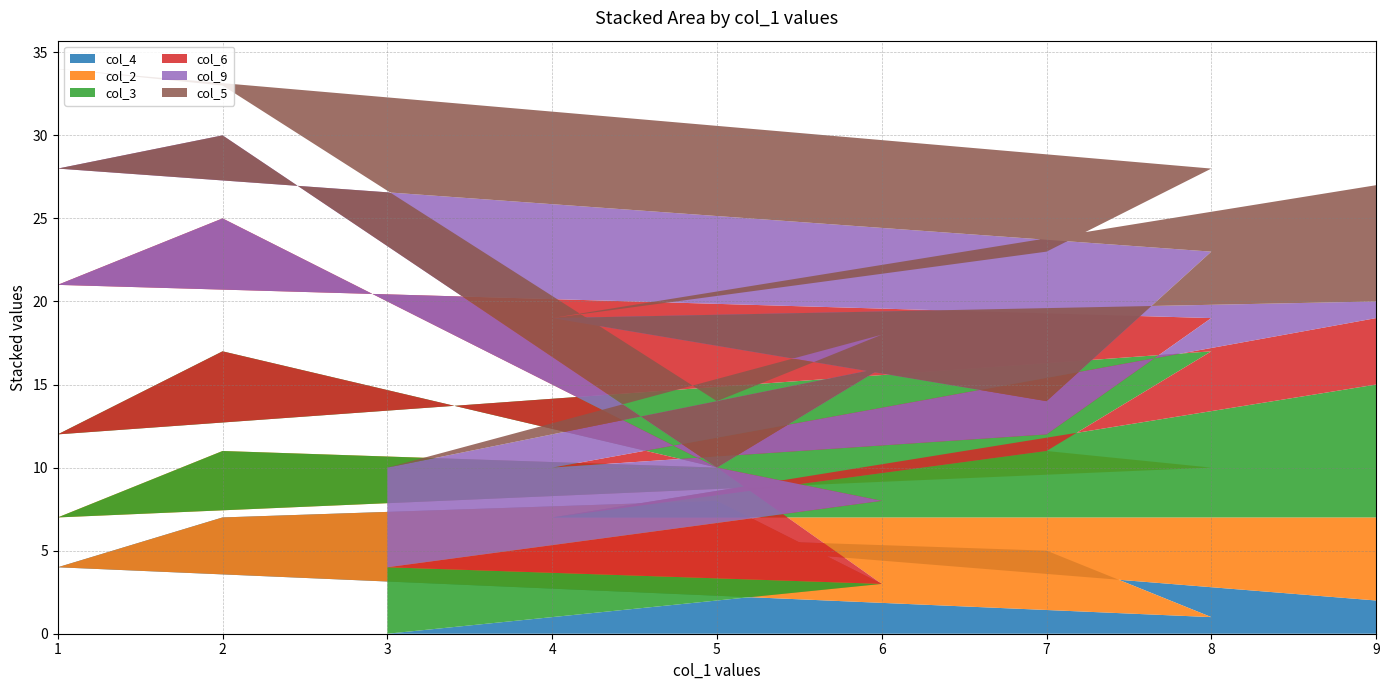

Reading left to right, what are all the values shown in this chart?

col_4: 3=0	6=3	5=8	2=7	1=4	8=1	7=5	4=6	9=2
col_2: 3=0	6=0	5=2	2=4	1=3	8=9	7=6	4=1	9=5
col_3: 3=4	6=0	5=0	2=6	1=5	8=7	7=0	4=0	9=8
col_6: 3=0	6=5	5=0	2=8	1=9	8=2	7=1	4=3	9=4
col_9: 3=6	6=8	5=0	2=5	1=7	8=4	7=2	4=9	9=1
col_5: 3=0	6=2	5=4	2=3	1=6	8=5	7=9	4=0	9=7